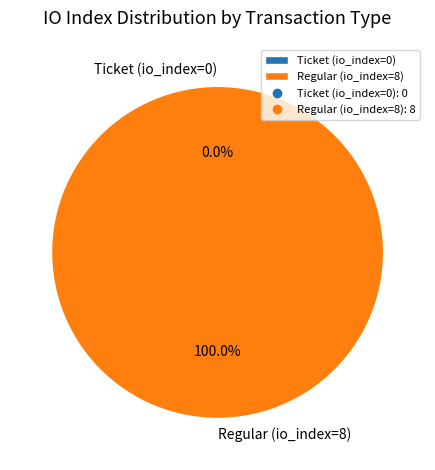

To the nearest percent, what is the difference between the Regular (io_index=8) and Ticket (io_index=0) slice percentages?

100%